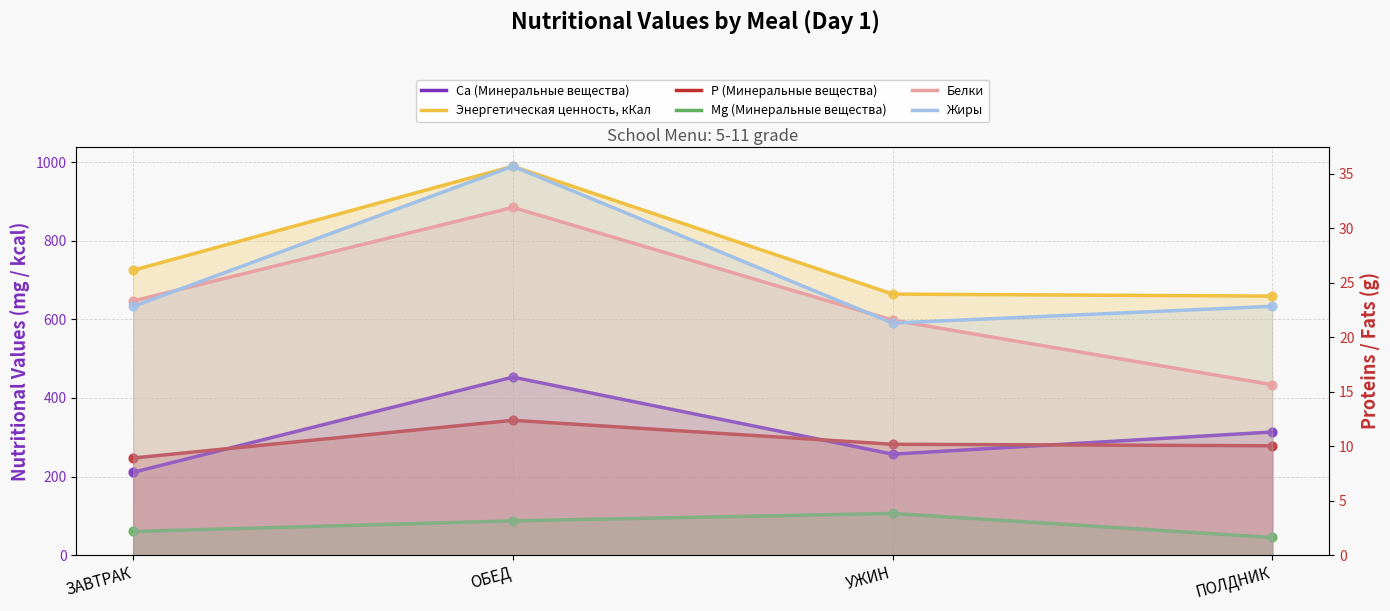

Which series contains the highest Y value?

Энергетическая ценность, кКал